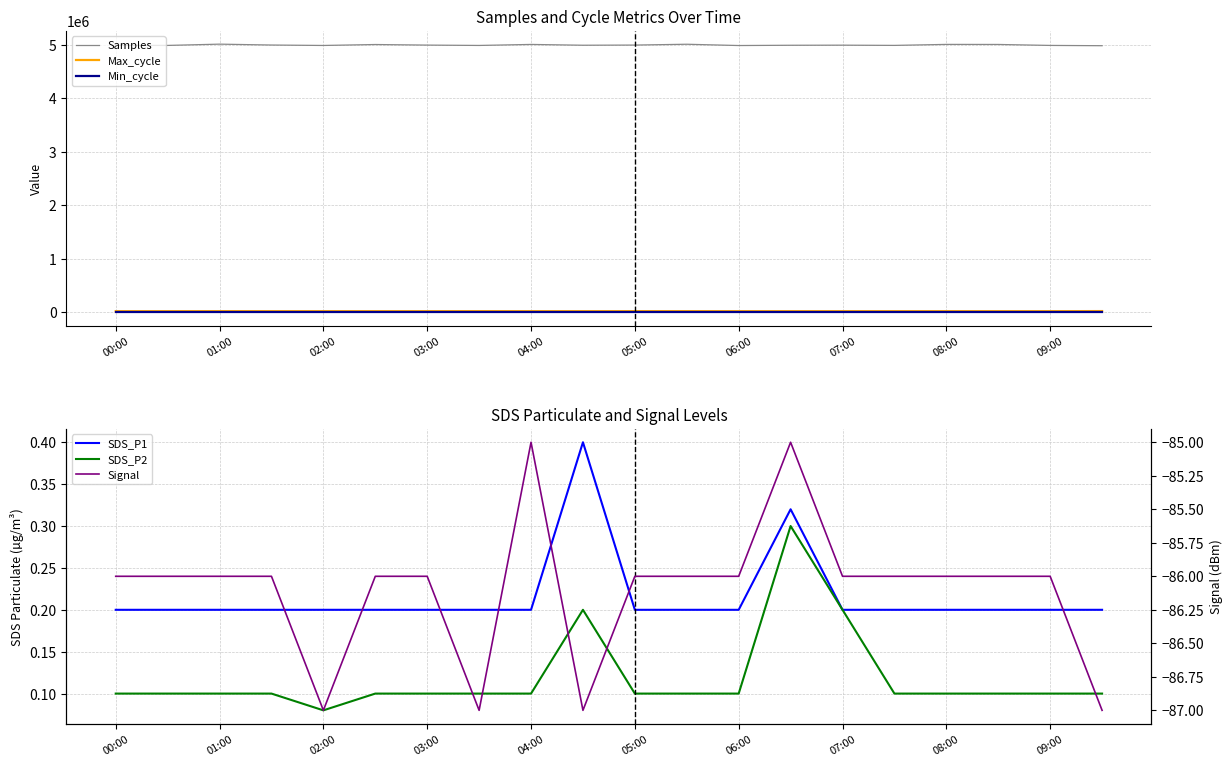

The value of Samples at 04:00 is 5008708. True or false?

True